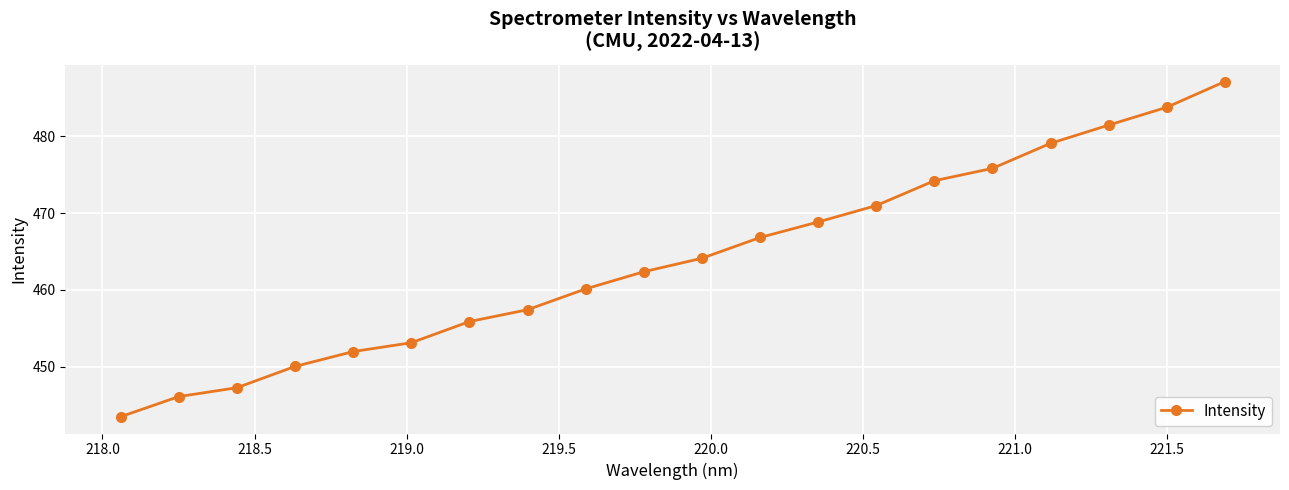

Reading left to right, what are all the values shown in this chart?

443.5	446.1	447.2	450.0	452.0	453.1	455.9	457.4	460.1	462.4	464.1	466.8	468.8	471.0	474.2	475.8	479.1	481.5	483.8	487.1